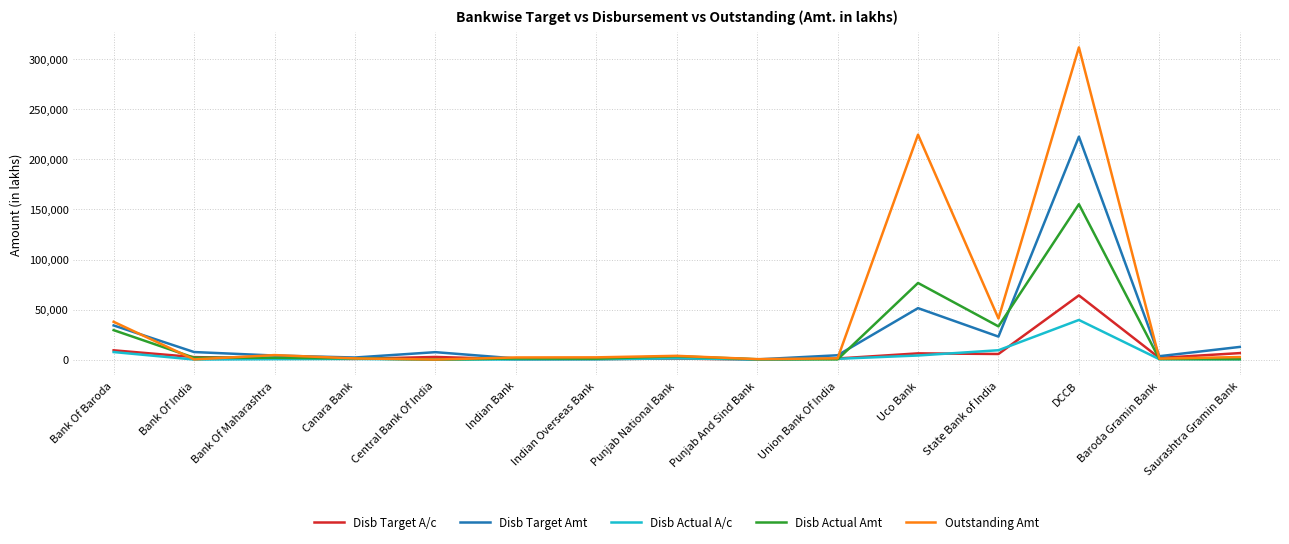

At which category is the sum across all series the highest?

DCCB